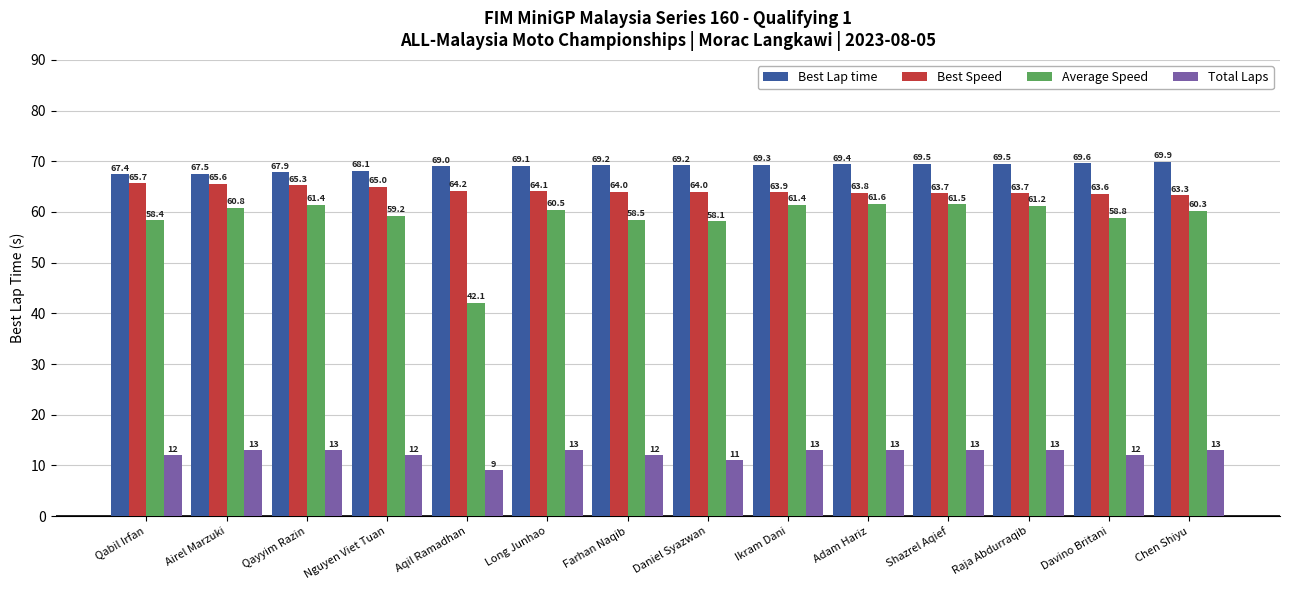

What is the sum of all Total Laps values?

172.0